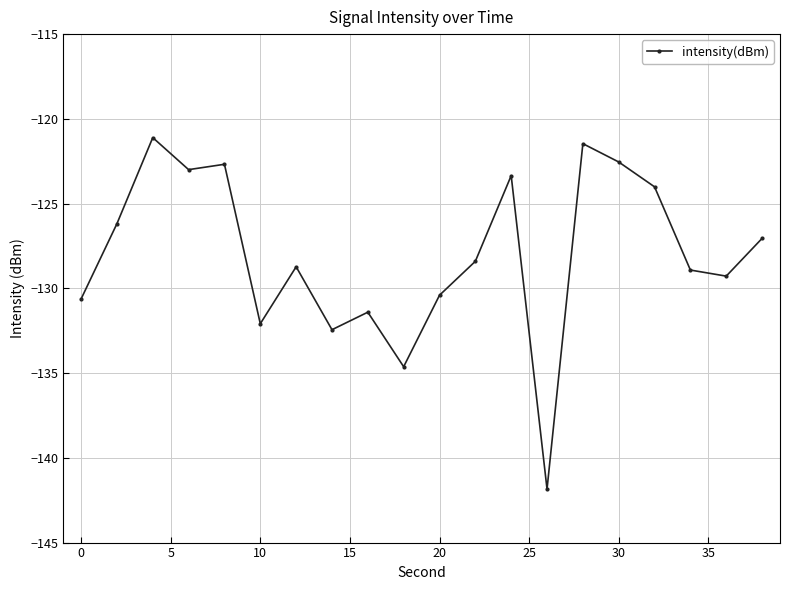

What is the value of the 13th point from the left?

-123.3